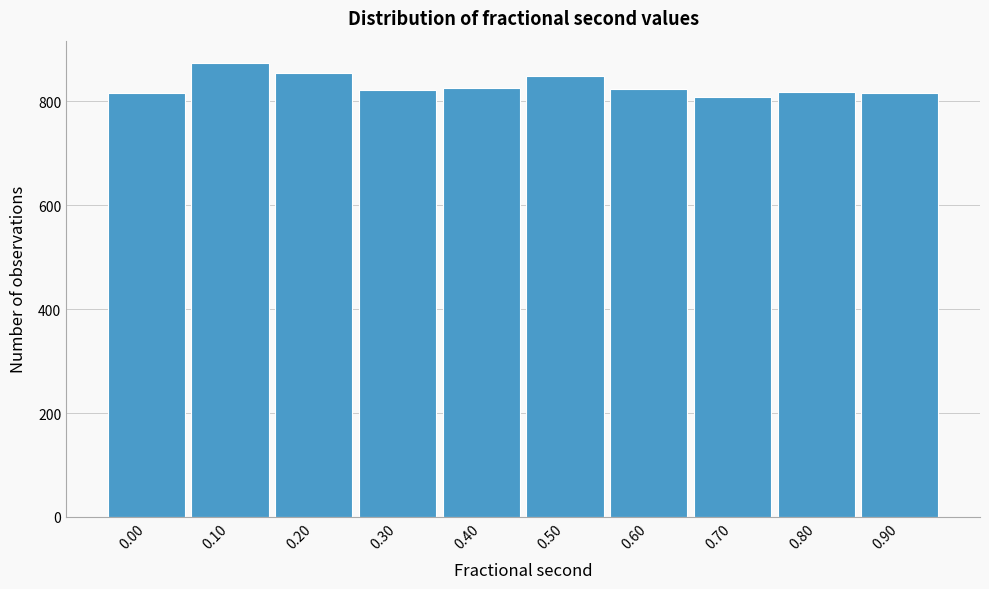

What is the sum of all values?

8301